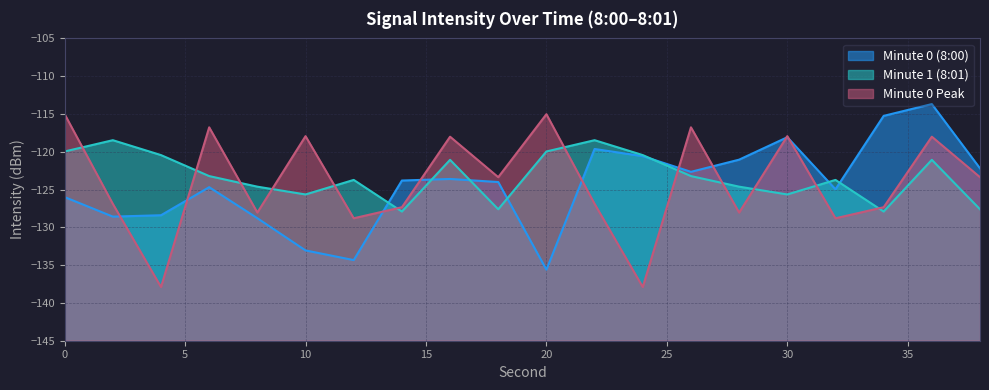

Is it true that Minute 0 (8:00) equals -64.0 at 36?

False